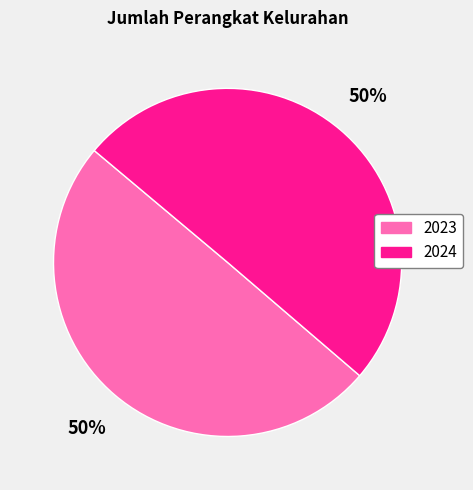

To the nearest percent, what is the average slice percentage?

50%